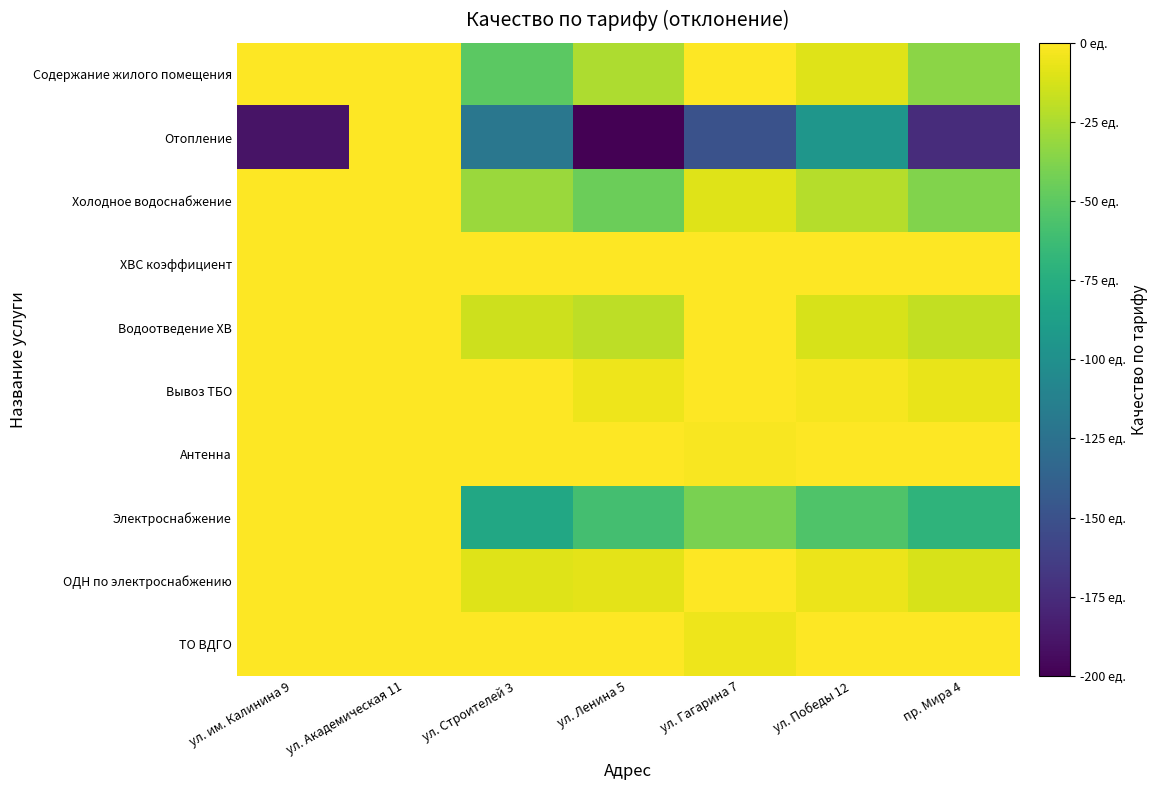

Which series has the largest total across all categories?

ХВС коэффициент